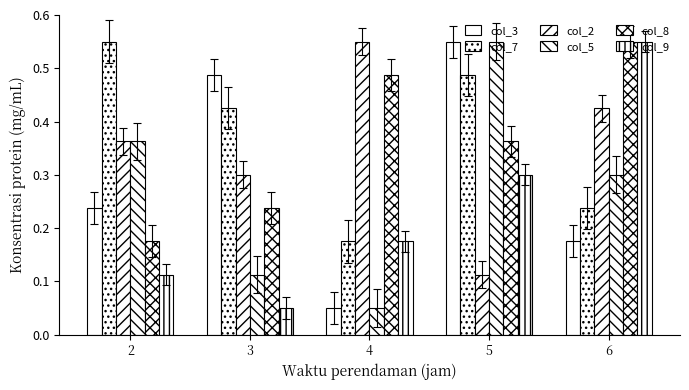

Between 4 and 5, which series saw the biggest shift?

col_3